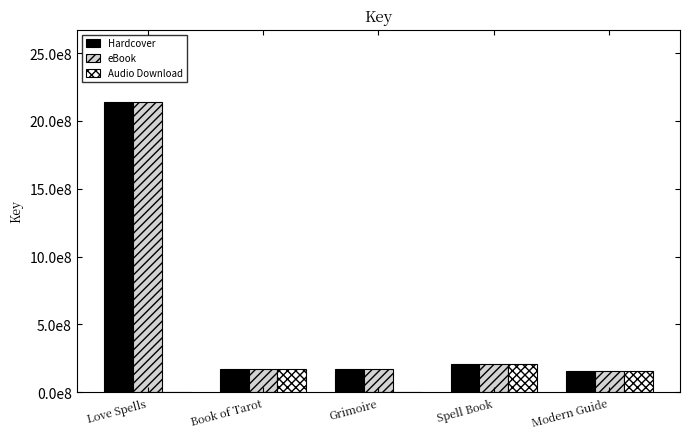

What is the difference between the maximum and minimum values in the Audio Download series?

205471166